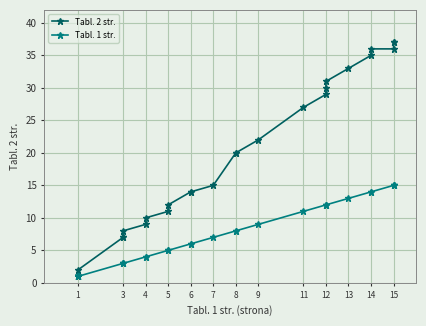

How many lines are shown in the chart?

2